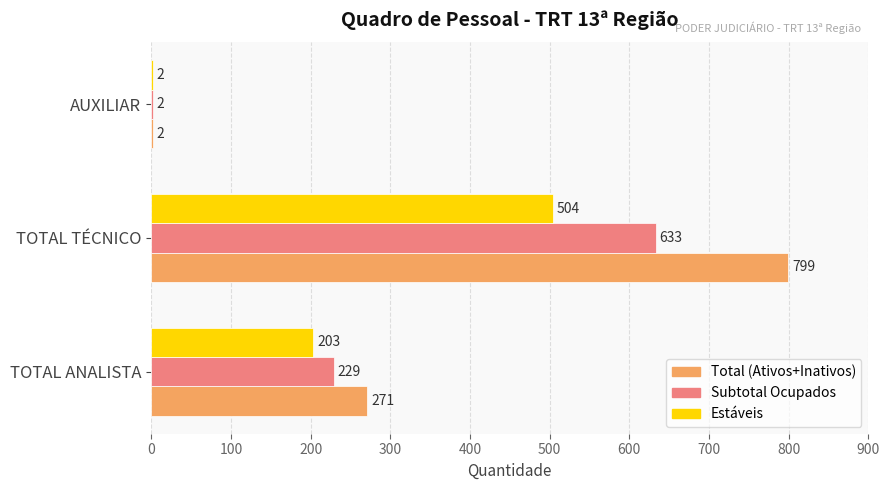

What is the maximum value for Estáveis?

504